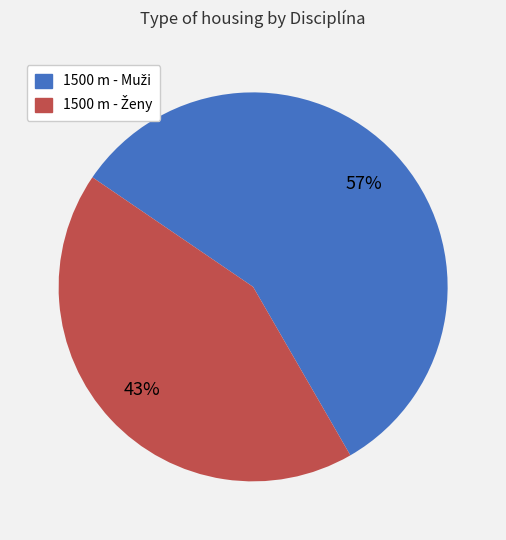

To the nearest percent, what is the average slice percentage?

50%